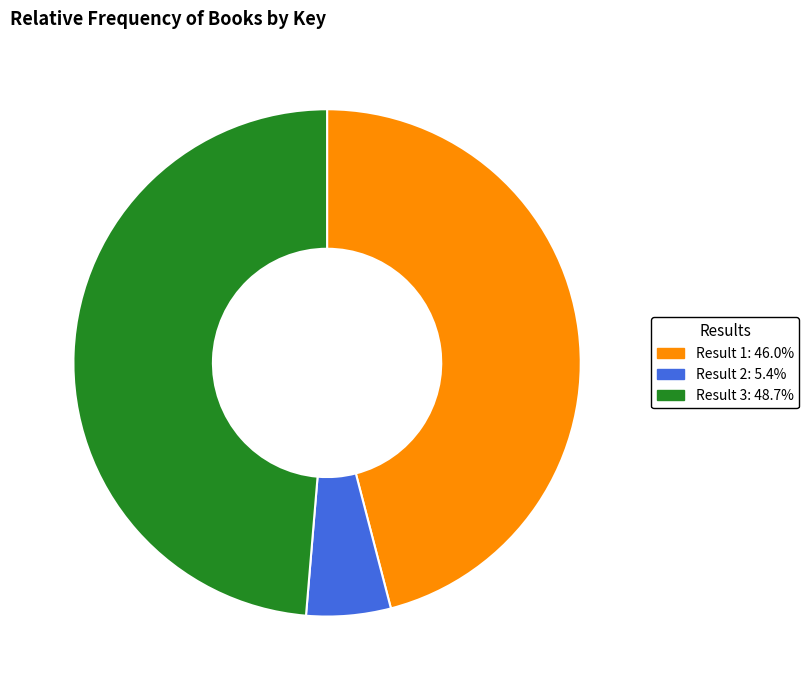

Is there a majority slice in this chart?

No